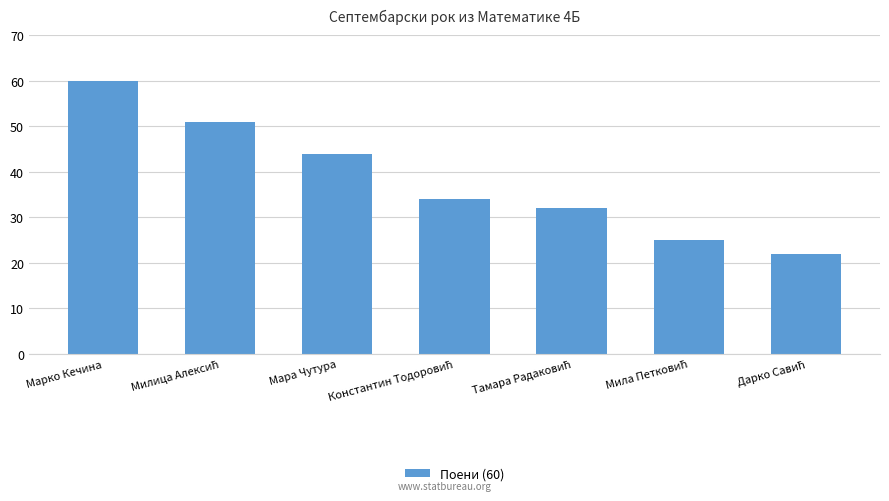

What is the difference between the maximum and second lowest values?

35